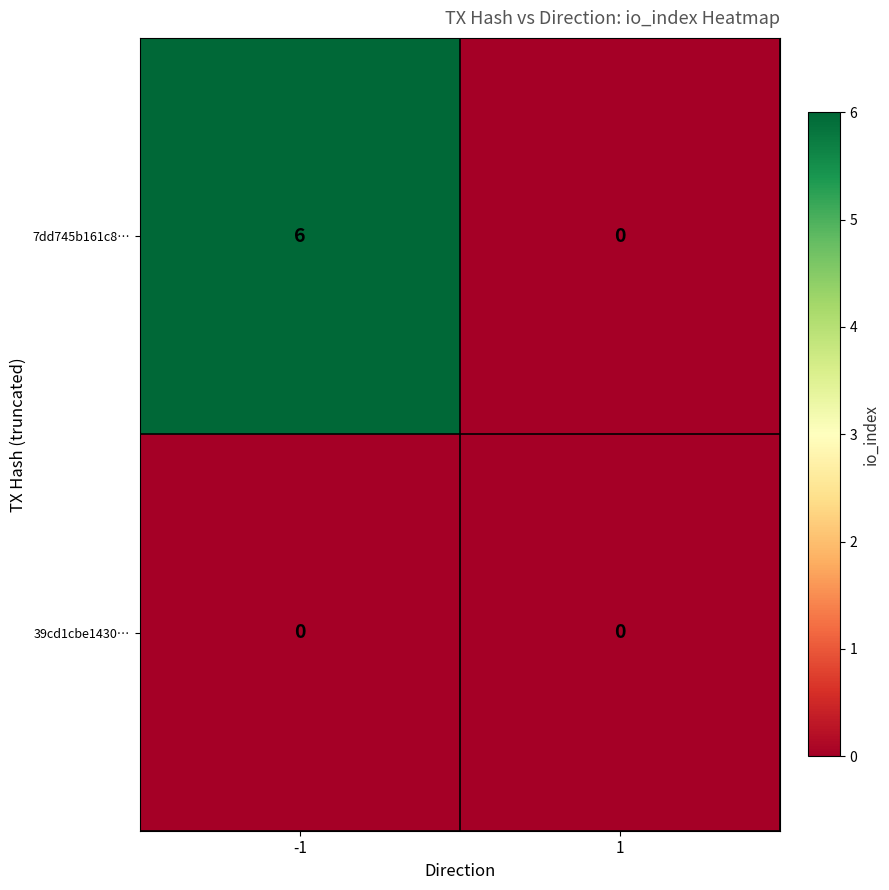

Rank the series by their average value, from lowest to highest.

39cd1cbe1430…, 7dd745b161c8…